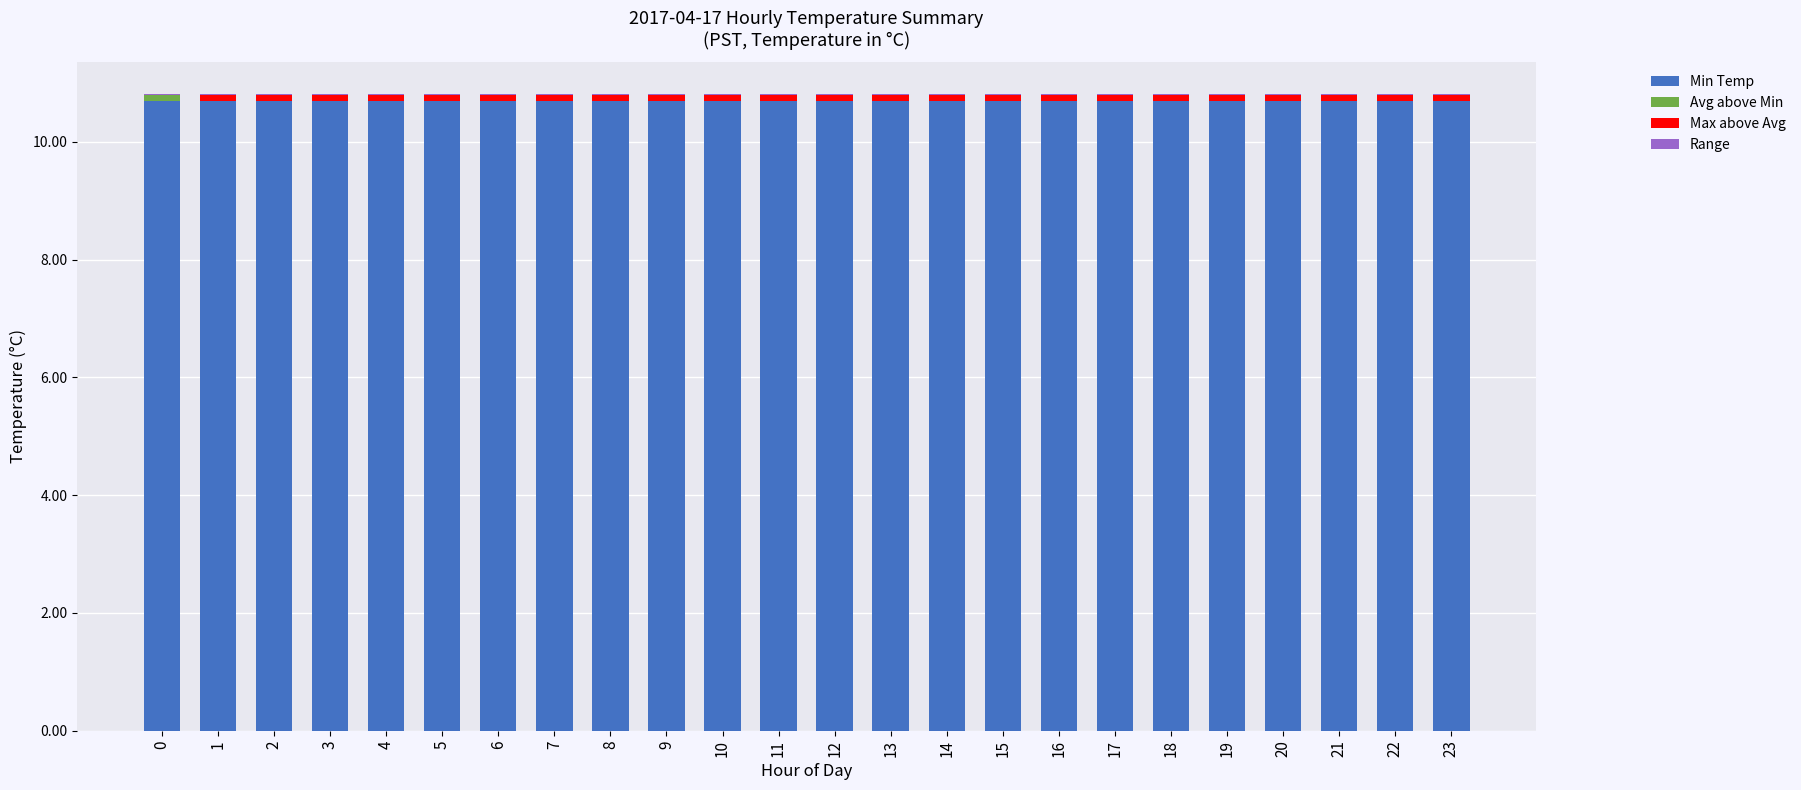

What is the sum of all Min Temp values?

256.8